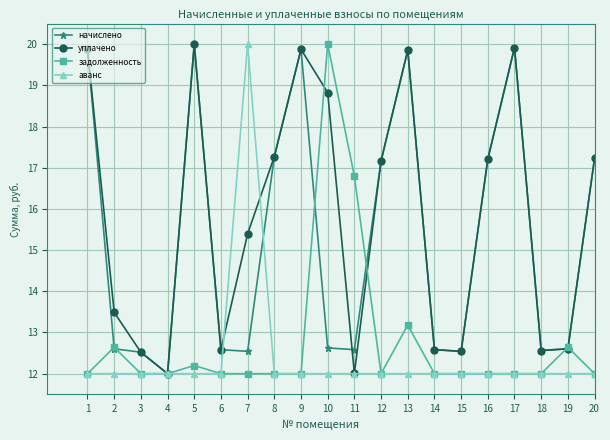

What is the highest value of the аванс series?

20.0